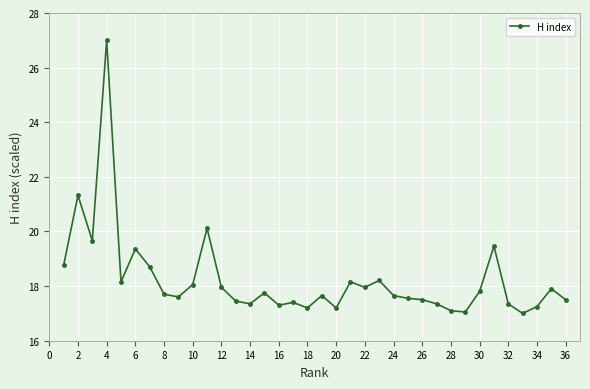

What is the value of the 33rd point from the left?

17.0